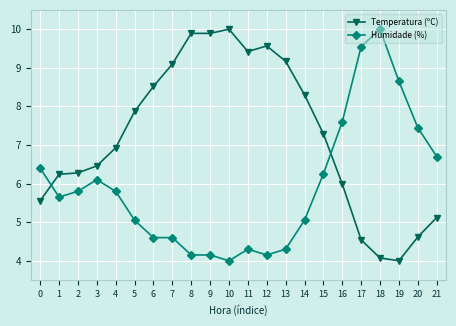

How many data points in Temperatura (ºC) are above 7?

11